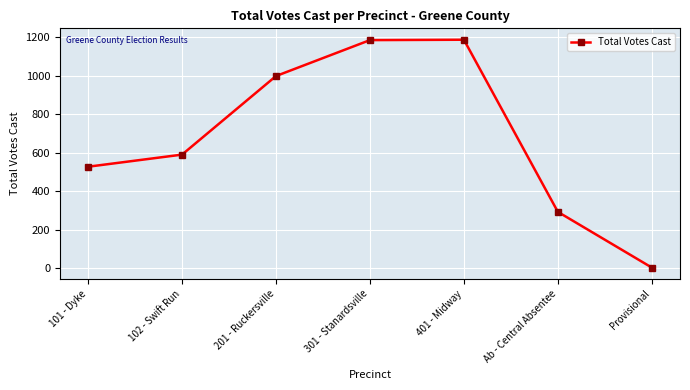

Which category has the lowest value across all series?

Provisional